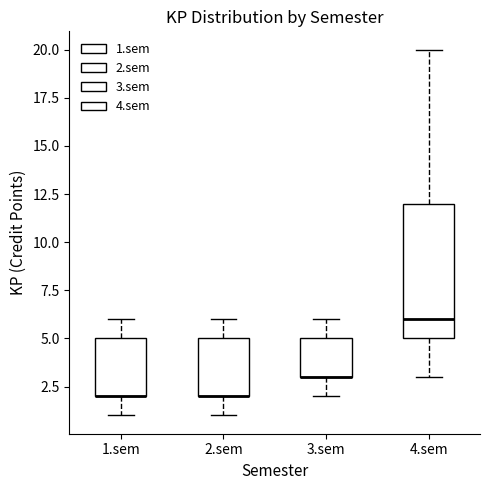

Which box is the tallest, from its lower edge to its upper edge?

4.sem